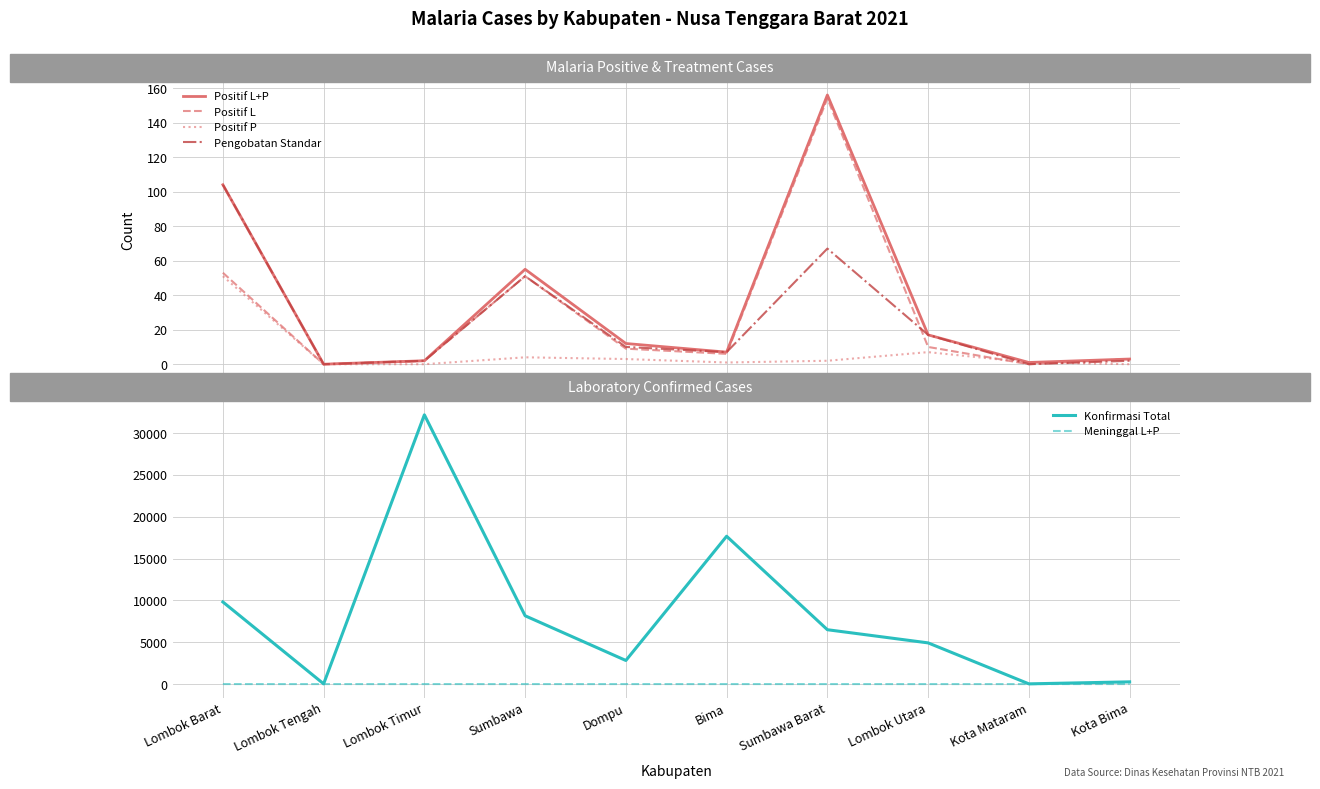

What is the sum of all Positif L values?

288